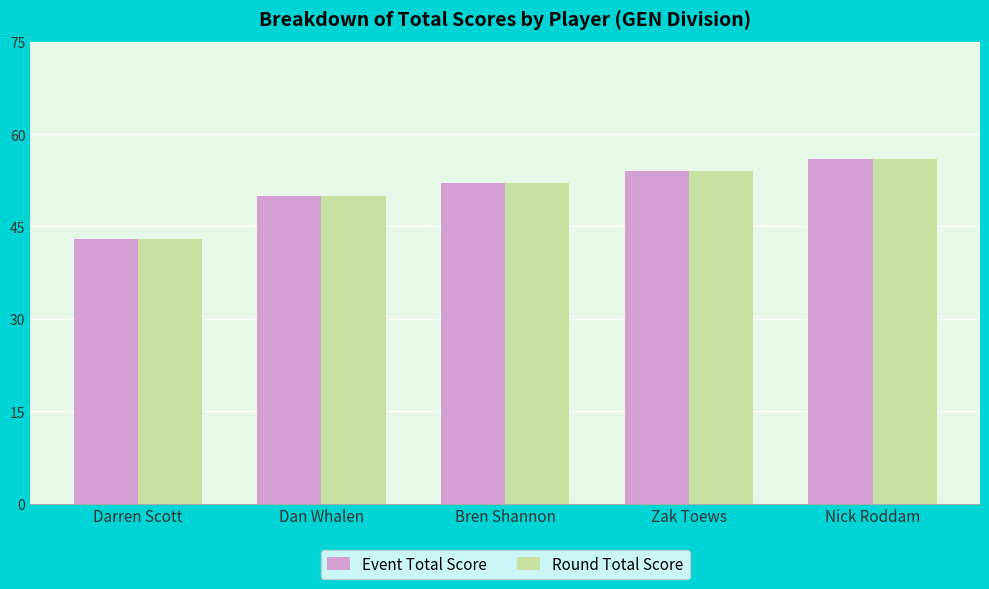

What is the label of the 3rd bar from the right?

Bren Shannon